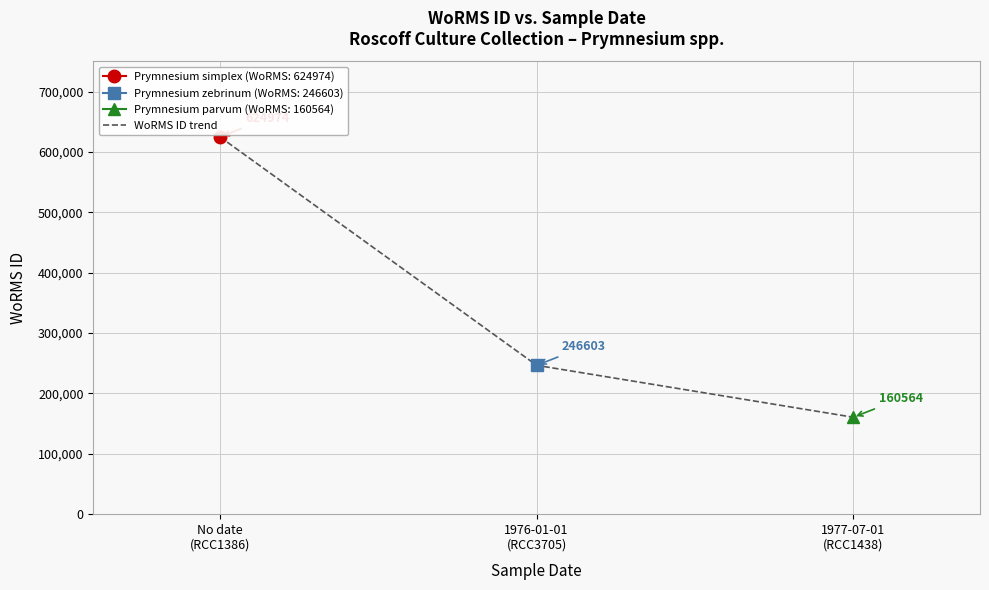

Does the chart have visible grid lines?

Yes